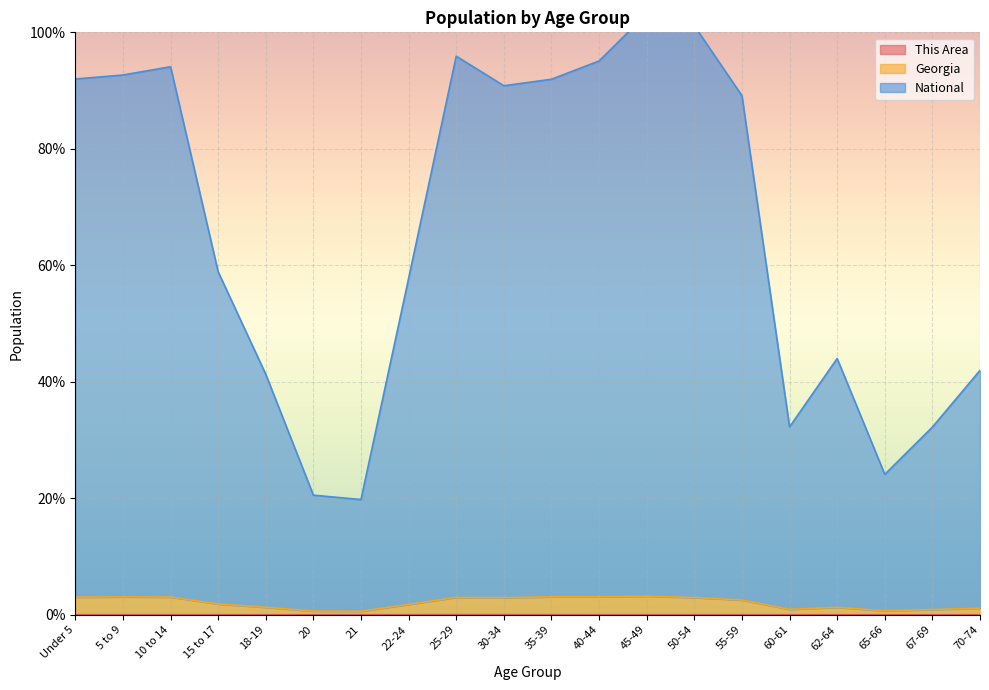

True or false: This Area has a value of 0.0 at 65-66.

False